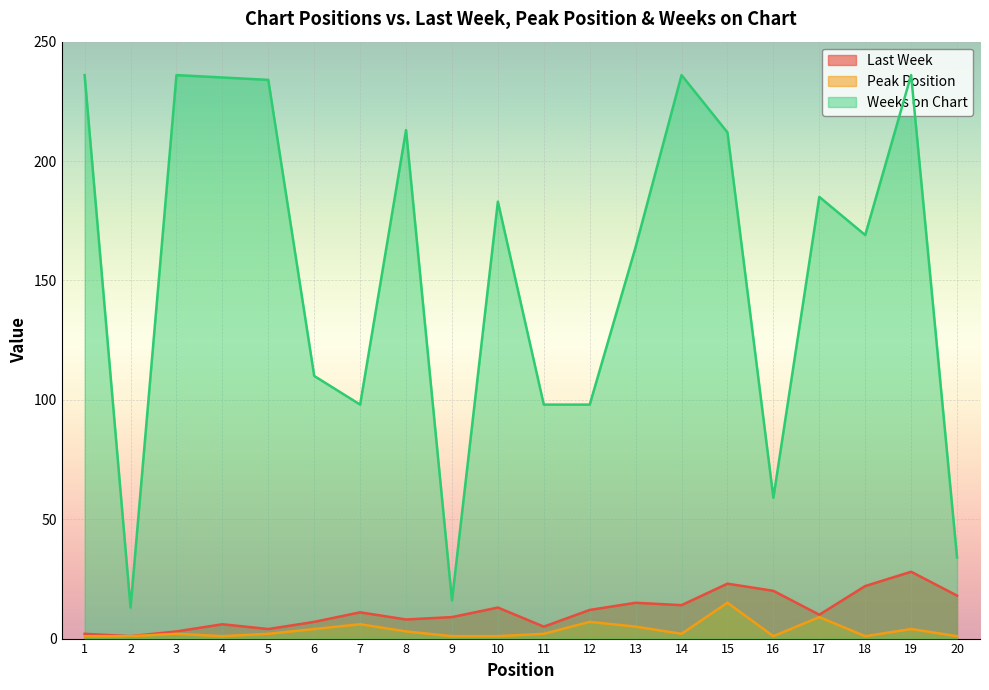

How many interior local peaks does the Last Week series have?

6